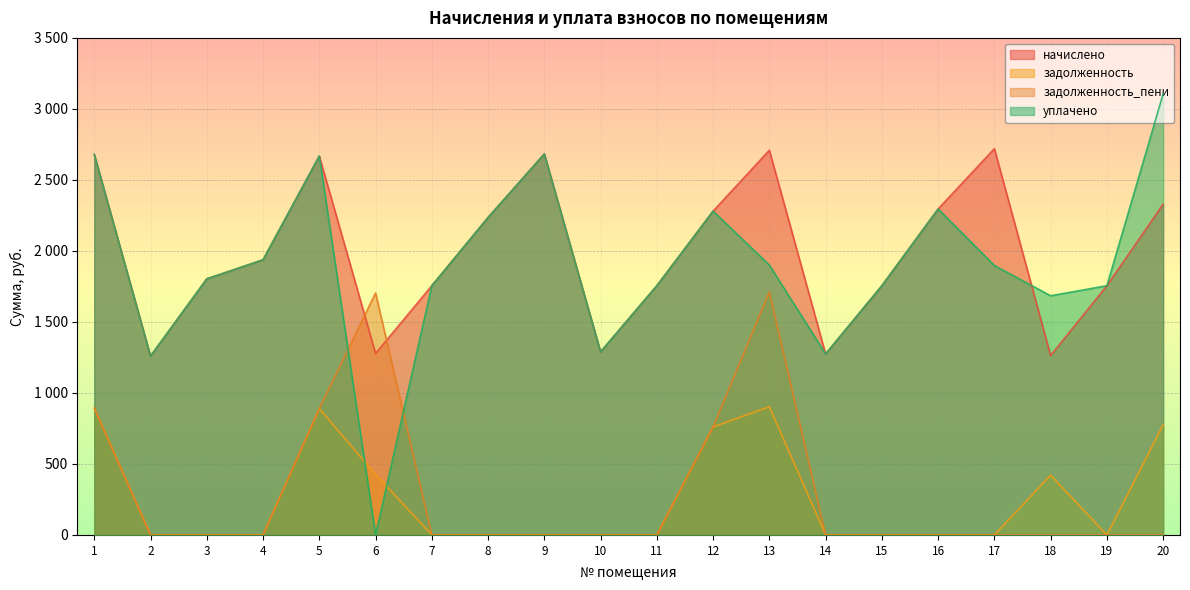

Reading right to left, list all the values displayed in this chart.

начислено: 2328.8	1754.9	1263.1	2720.0	2295.2	1754.9	1274.3	2708.8	2280.3	1754.9	1289.2	2682.7	2235.6	1754.9	1278.0	2667.8	1937.5	1803.4	1259.4	2679.0
задолженность: 776.2	0.0	421.0	0.0	0.0	0.0	0.0	902.9	760.1	0.0	0.0	0.0	0.0	0.0	426.0	889.3	0.0	0.0	0.0	893.0
задолженность_пени: 0.0	0.0	0.0	0.0	0.0	0.0	0.0	1711.1	760.1	0.0	0.0	0.0	0.0	0.0	1704.0	889.3	0.0	0.0	0.0	893.0
уплачено: 3105.0	1754.9	1684.2	1897.3	2295.2	1754.9	1274.3	1900.7	2280.3	1754.9	1289.2	2682.7	2235.6	1754.9	0.0	2667.8	1937.5	1803.4	1259.4	2679.0